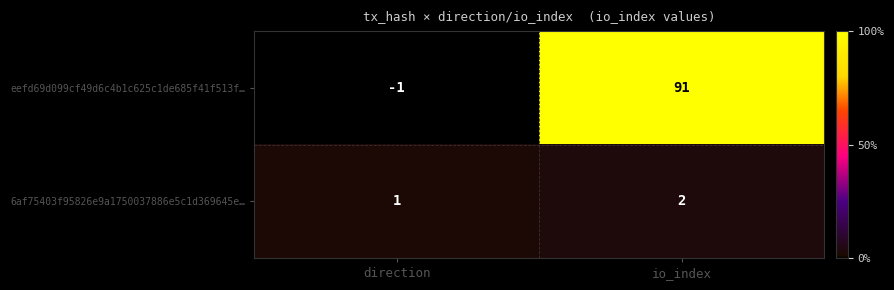

Reading left to right, extract all data points from this chart.

eefd69d099cf49d6c4b1c625c1de685f41f513f…: direction=-1	io_index=91
6af75403f95826e9a1750037886e5c1d369645e…: direction=1	io_index=2